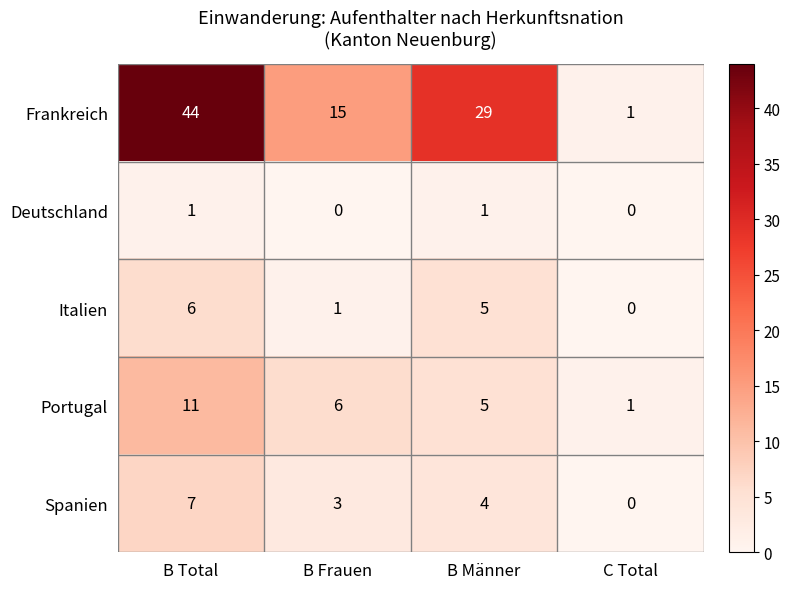

Reading left to right, extract all data points from this chart.

Frankreich: 44	15	29	1
Deutschland: 1	0	1	0
Italien: 6	1	5	0
Portugal: 11	6	5	1
Spanien: 7	3	4	0